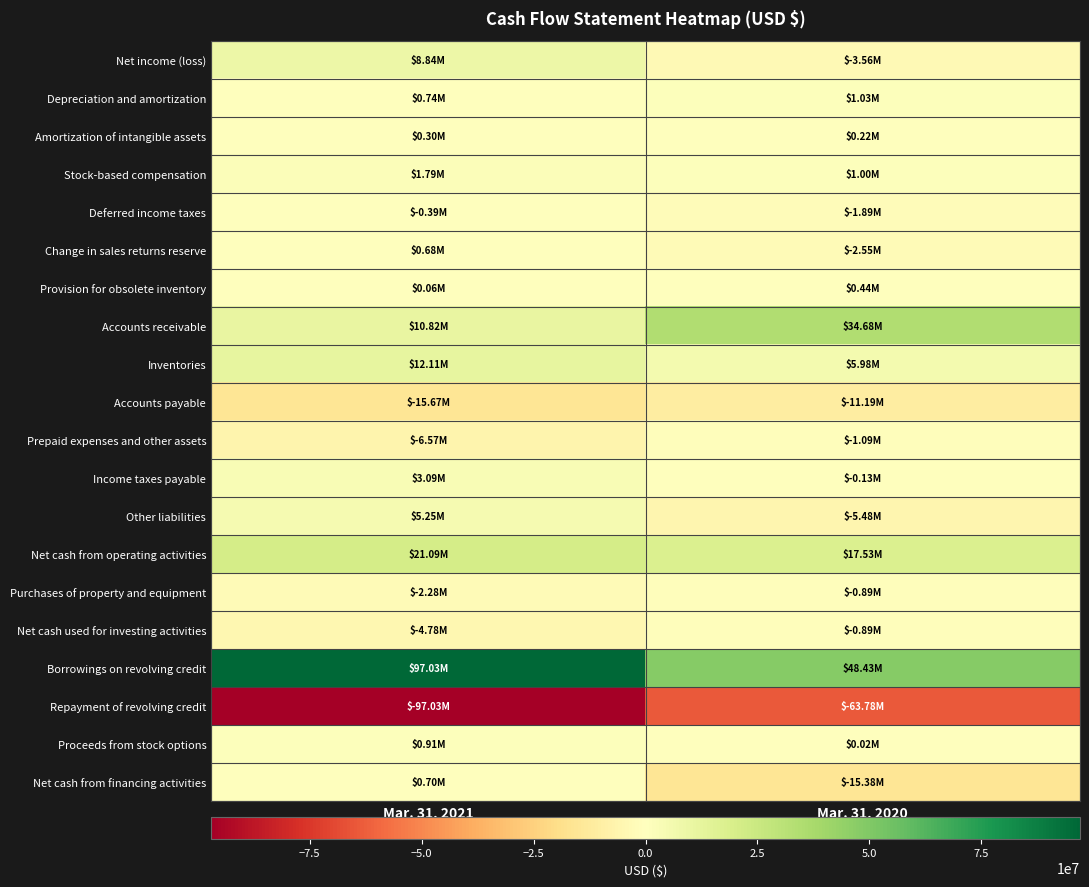

Rank the series by their maximum value, from lowest to highest.

Repayment of revolving credit, Accounts payable, Prepaid expenses and other assets, Purchases of property and equipment, Net cash used for investing activities, Deferred income taxes, Amortization of intangible assets, Provision for obsolete inventory, Change in sales returns reserve, Net cash from financing activities, Proceeds from stock options, Depreciation and amortization, Stock-based compensation, Income taxes payable, Other liabilities, Net income (loss), Inventories, Net cash from operating activities, Accounts receivable, Borrowings on revolving credit